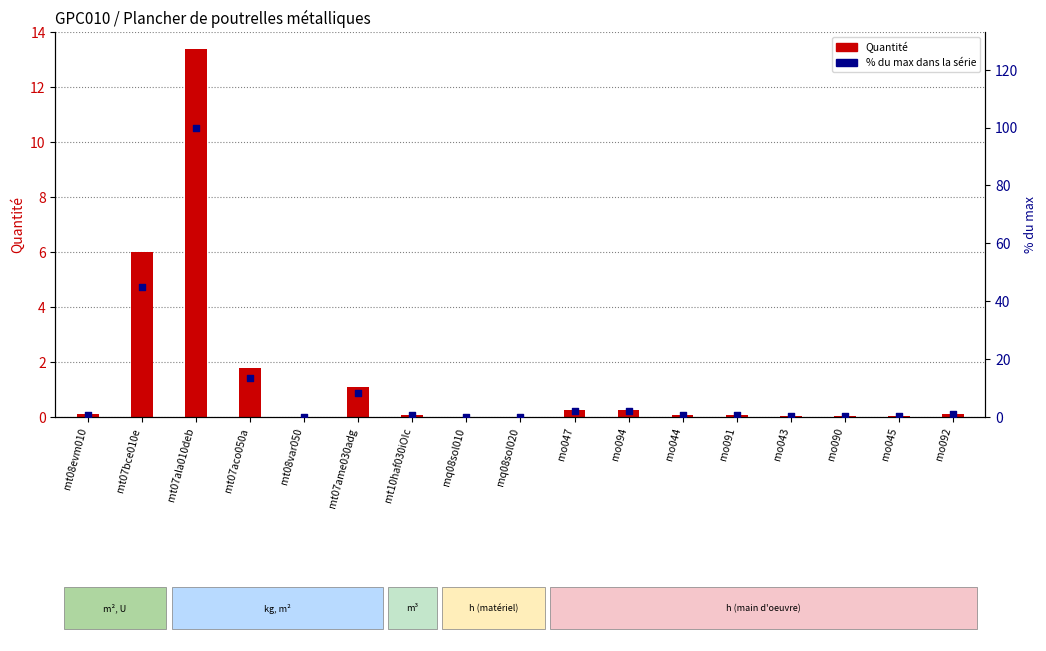

What are all the series names shown in the legend?

Quantité, % du max dans la série